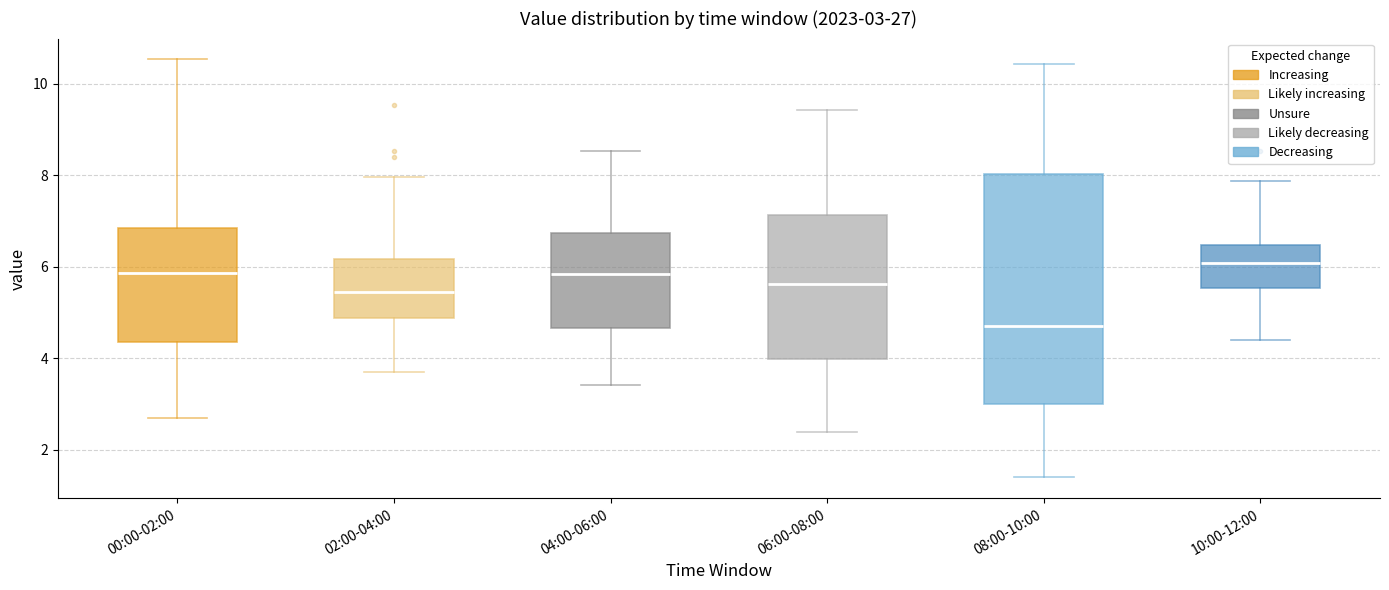

Which box's median line is the lowest?

08:00-10:00